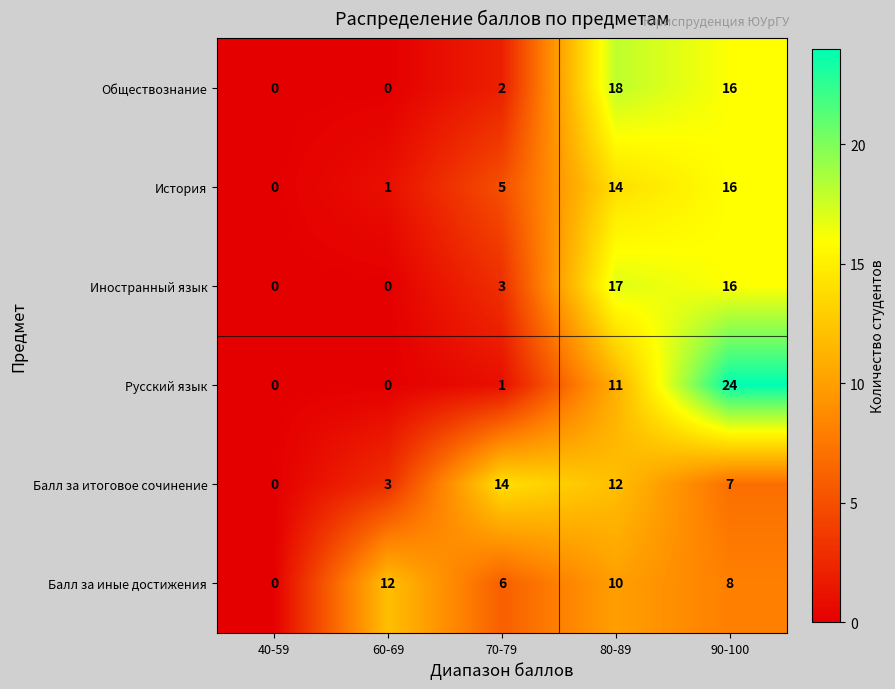

At which category is the sum across all series the highest?

90-100